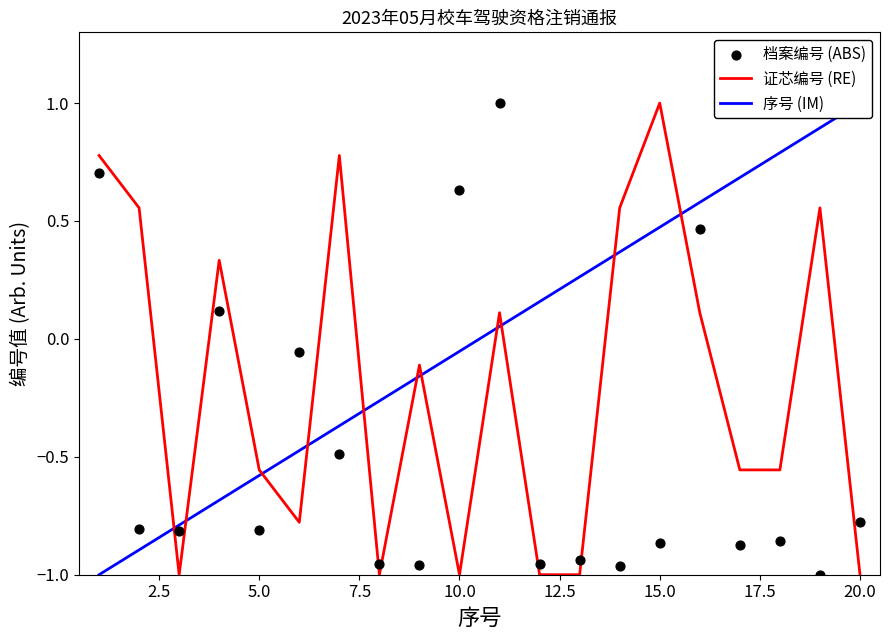

Which series reaches the maximum Y coordinate?

证芯编号 (RE)